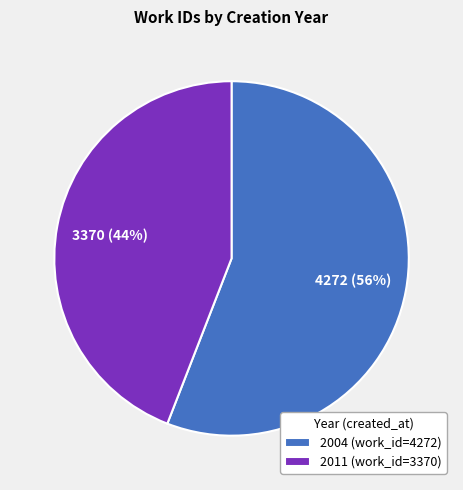

Between 2011 and 2004, which is larger?

2004